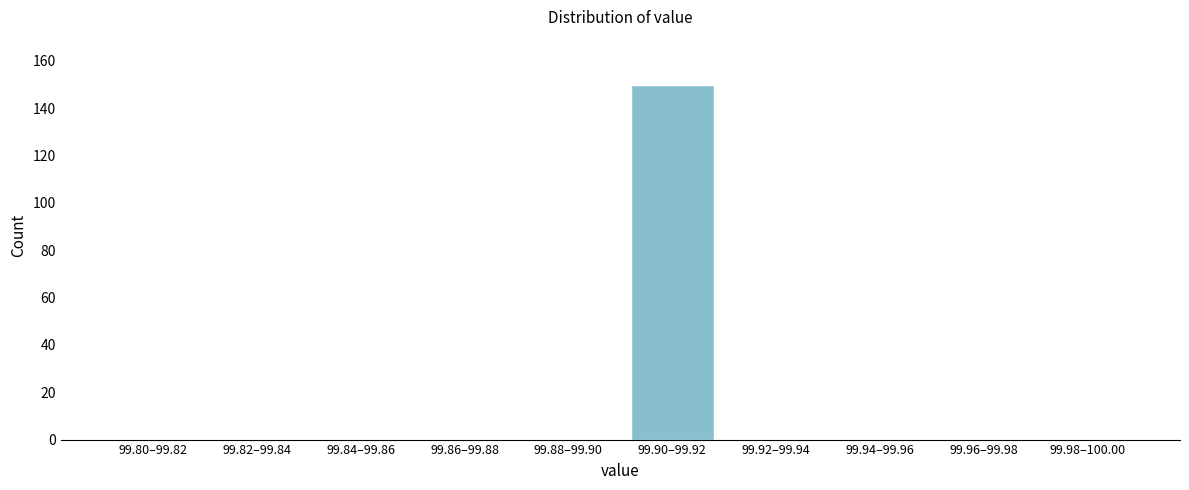

Reading right to left, transcribe all the data shown in this chart.

99.98–100.00=0	99.96–99.98=0	99.94–99.96=0	99.92–99.94=0	99.90–99.92=150	99.88–99.90=0	99.86–99.88=0	99.84–99.86=0	99.82–99.84=0	99.80–99.82=0